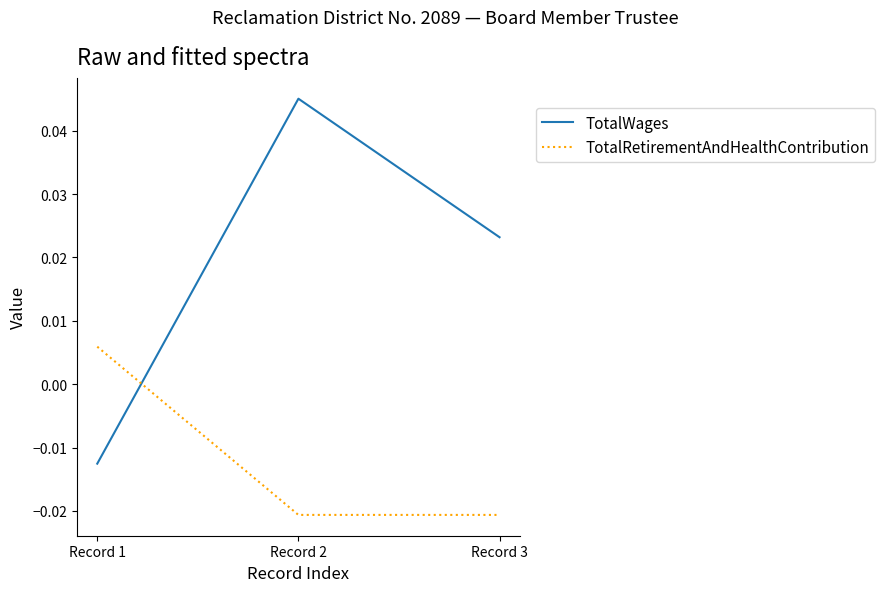

What are all the series names shown in the legend?

TotalWages, TotalRetirementAndHealthContribution